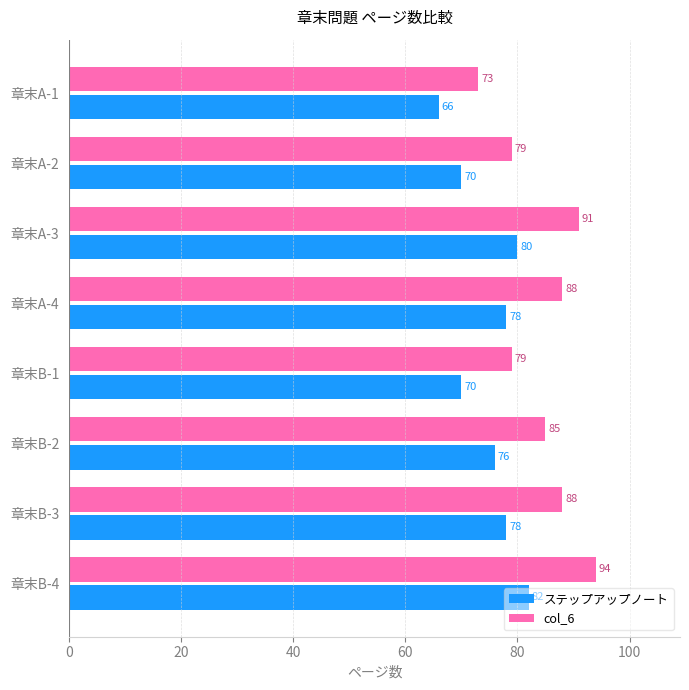

What is the difference between the maximum and minimum values in the col_6 series?

21